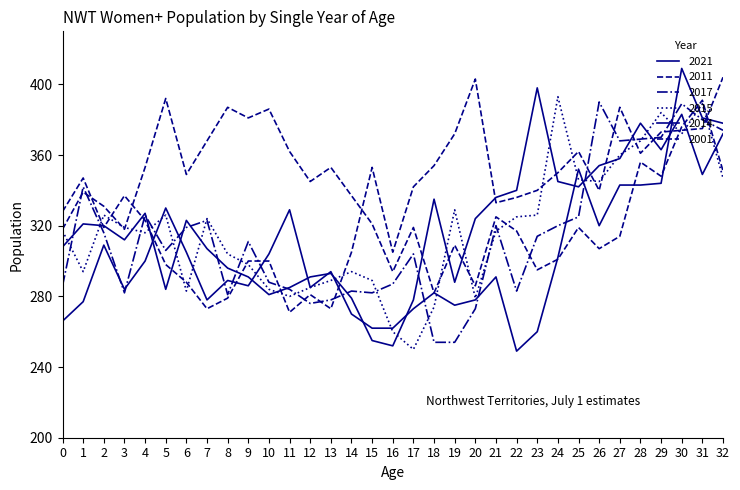

Is this an area chart (filled region under the line)?

No